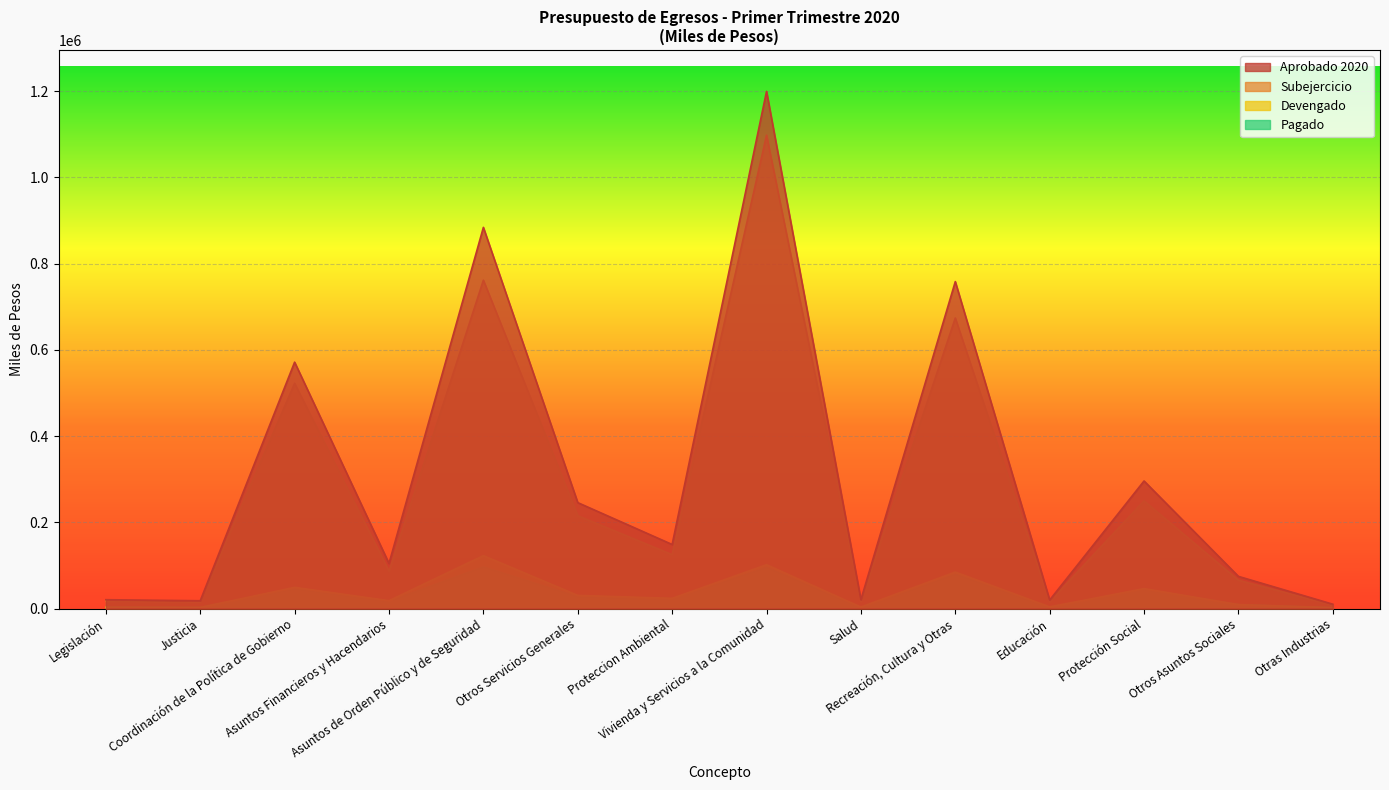

What is the approximate value of Pagado at Vivienda y Servicios a la Comunidad?

94937.0